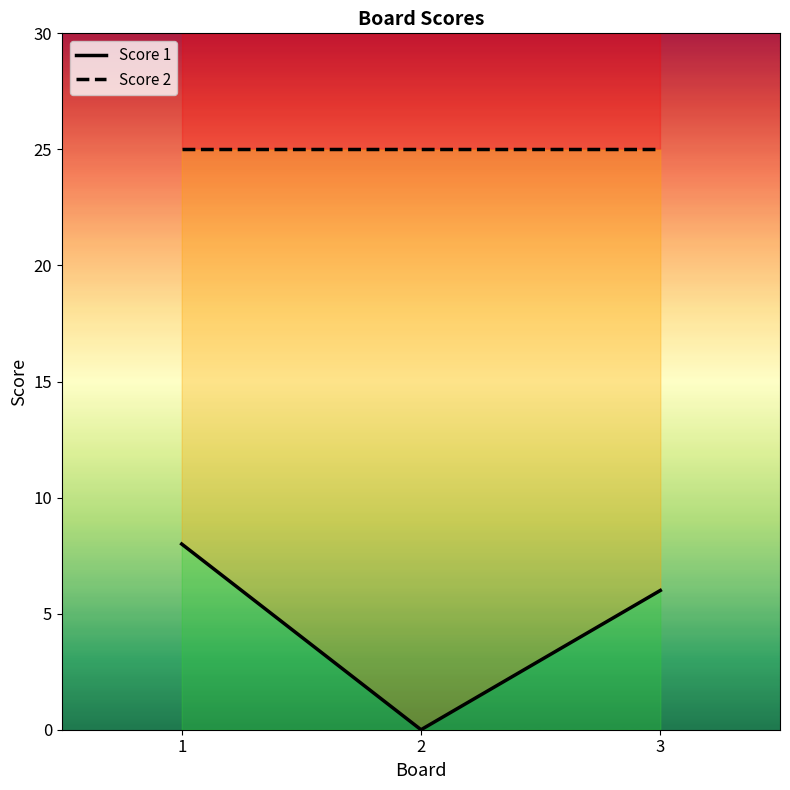

Reading right to left, what are all the values shown in this chart?

Score 1: 3=6	2=0	1=8
Score 2: 3=25	2=25	1=25